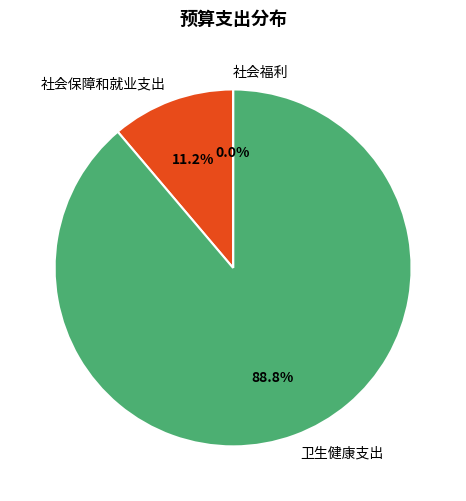

The 社会保障和就业支出 slice represents 1% of the pie. True or false?

False